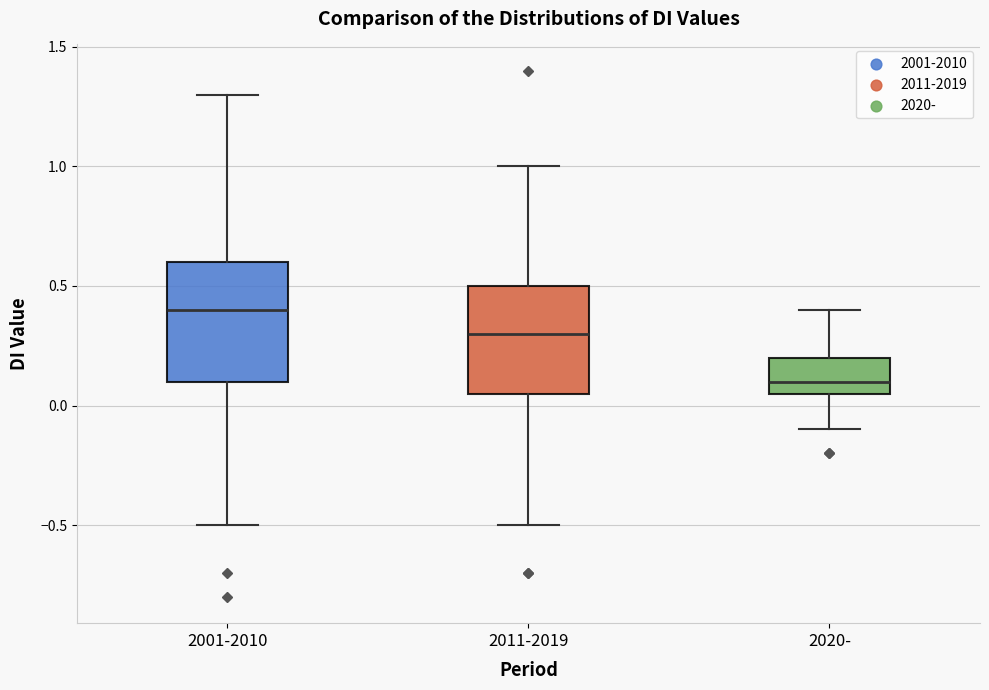

Where does the median line of the box for 2011-2019 sit on the y-axis? The values are not printed on the chart, so give them approximately, as read against the axis.

0.30